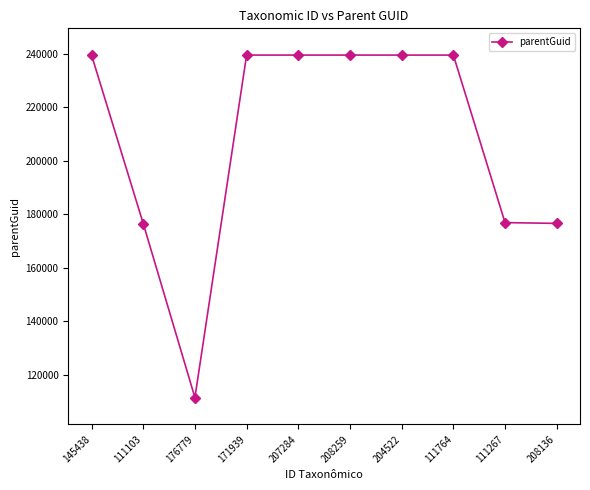

What is the label of the 7th point from the left?

204522